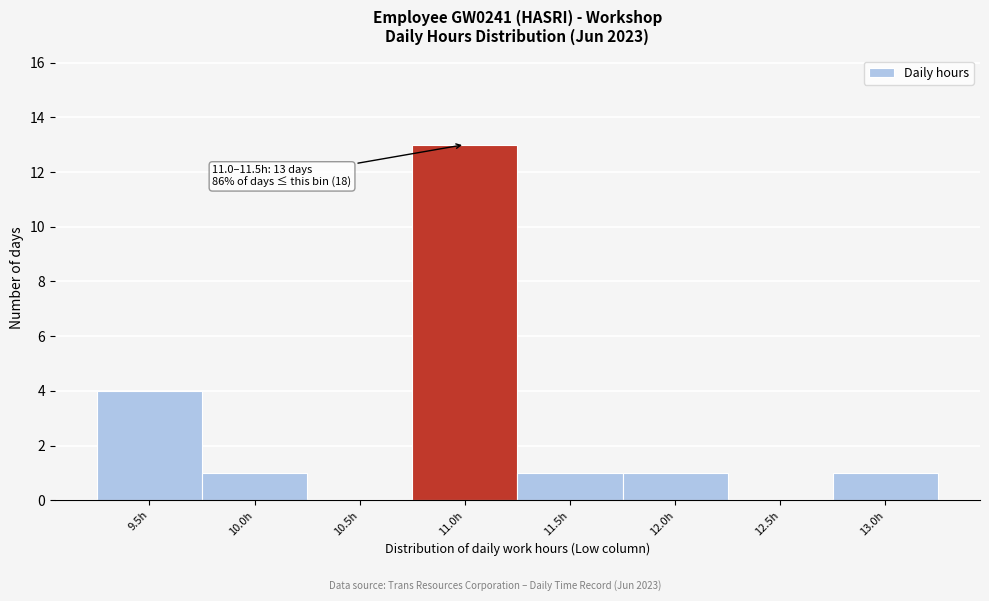

Reading right to left, what are all the values shown in this chart?

13.0h=1	12.5h=0	12.0h=1	11.5h=1	11.0h=13	10.5h=0	10.0h=1	9.5h=4